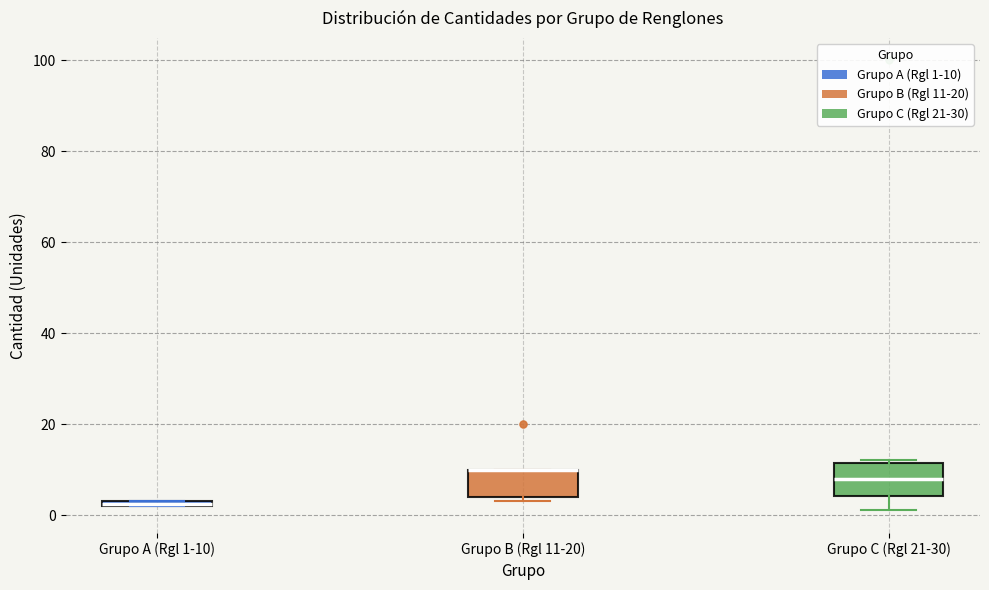

Where is the upper edge of the box for Grupo C (Rgl 21-30) on the y-axis? The values are not printed on the chart, so give them approximately, as read against the axis.

12